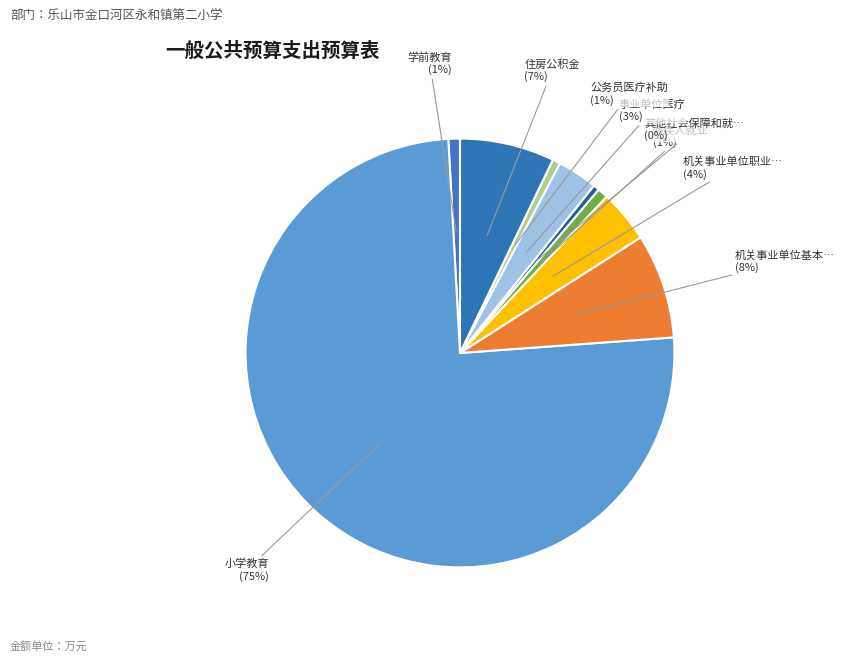

What is the smallest slice in the pie chart?

其他社会保障和就业支出